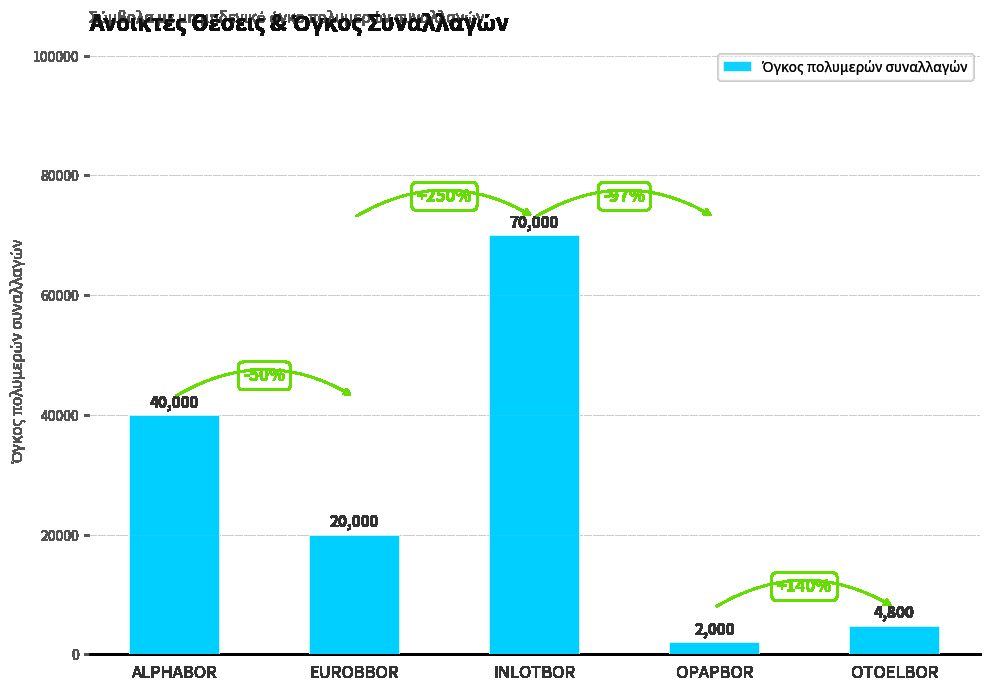

How many data points are less than 20000?

2